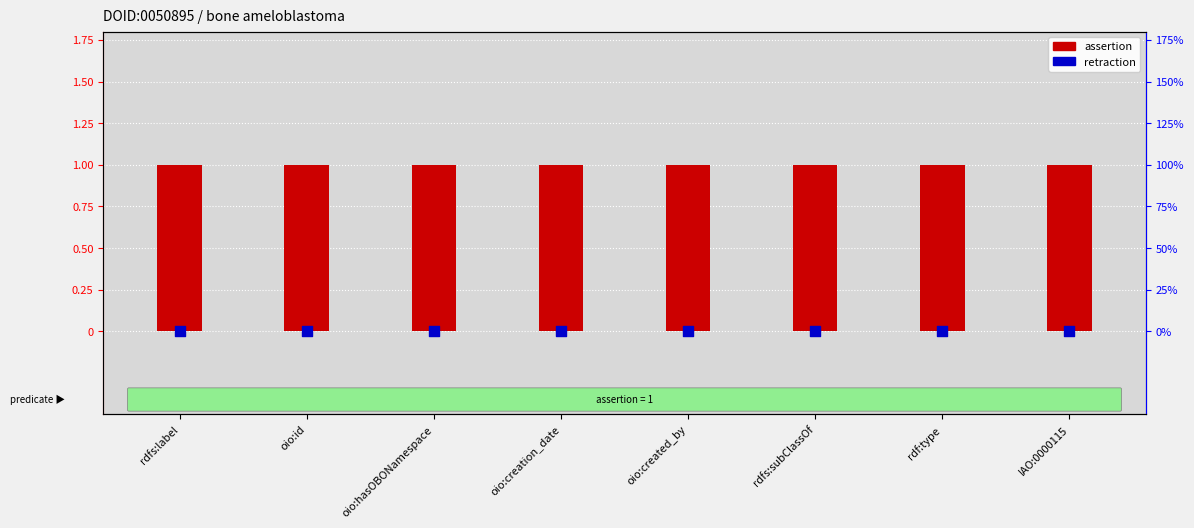

At how many categories does at least one series exceed 0?

8